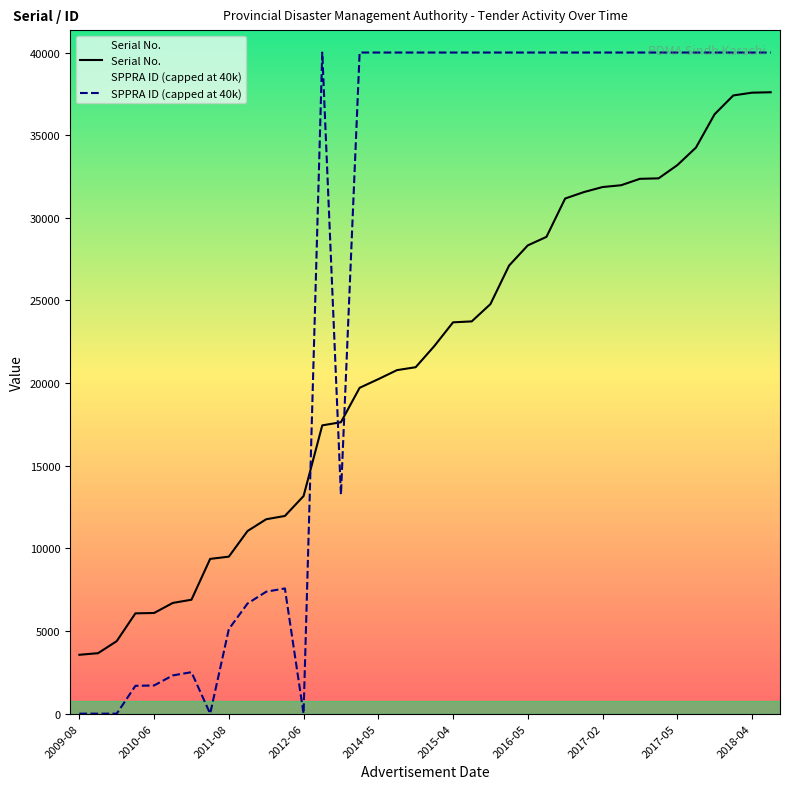

At which category does the chart reach its minimum across all series?

2009-08